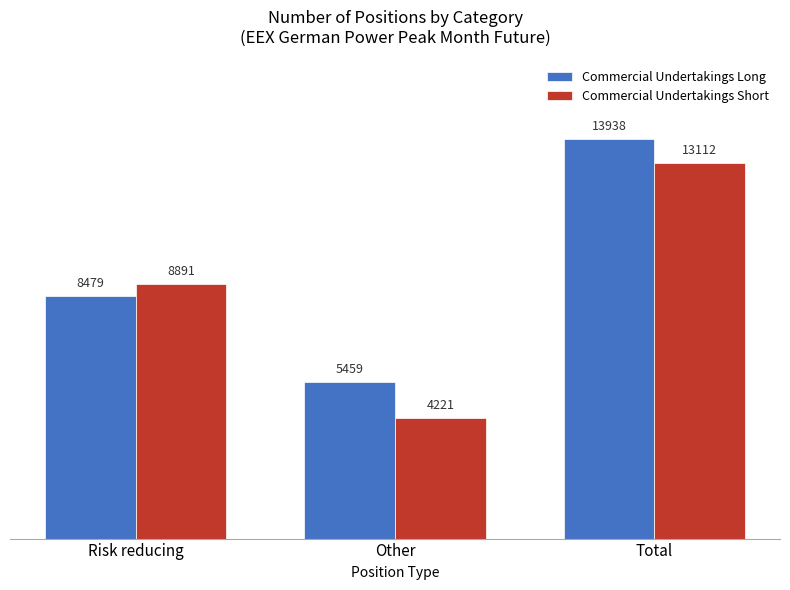

What is the sum of the Commercial Undertakings Long values at Risk reducing and Other?

13938